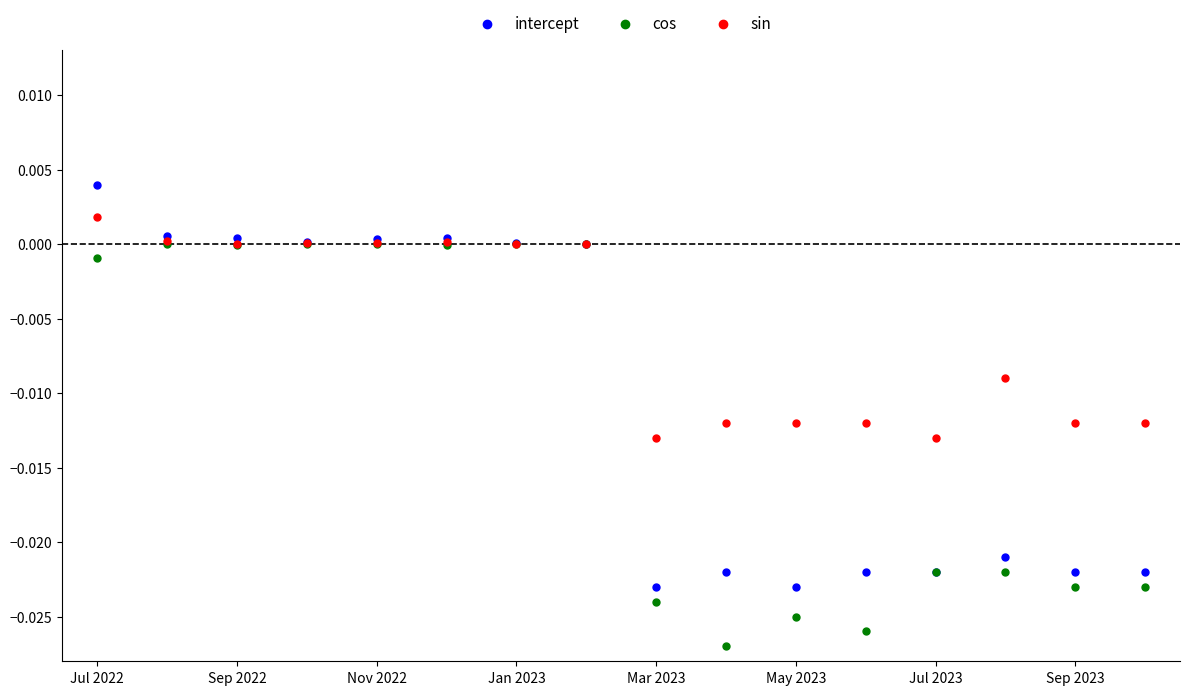

What are all the series names shown in the legend?

intercept, cos, sin